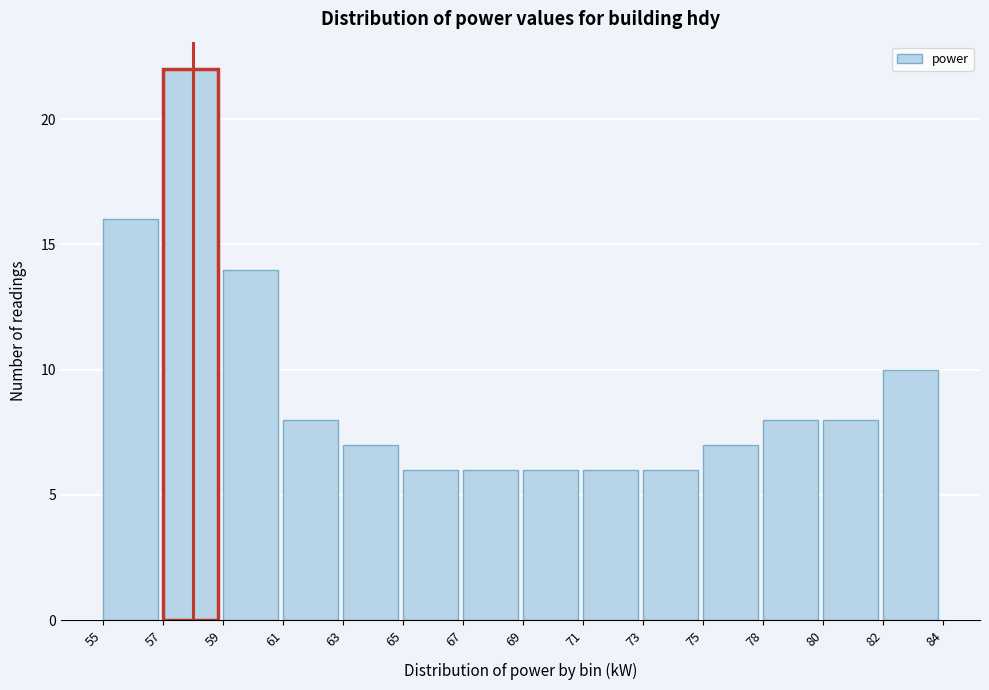

Reading left to right, what are all the values shown in this chart?

55=16	57=22	59=14	61=8	63=7	65=6	67=6	69=6	71=6	73=6	75=7	78=8	80=8	82=10